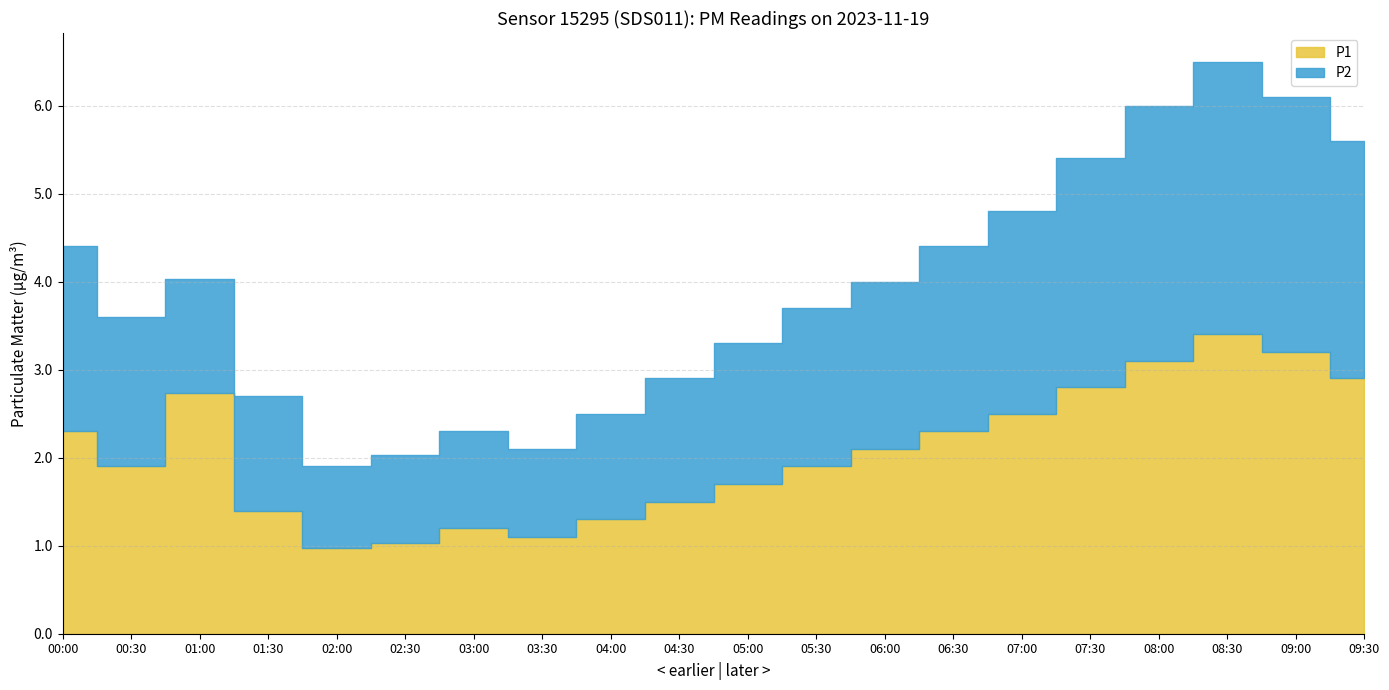

Which series changed the most between 03:00 and 09:00?

P1